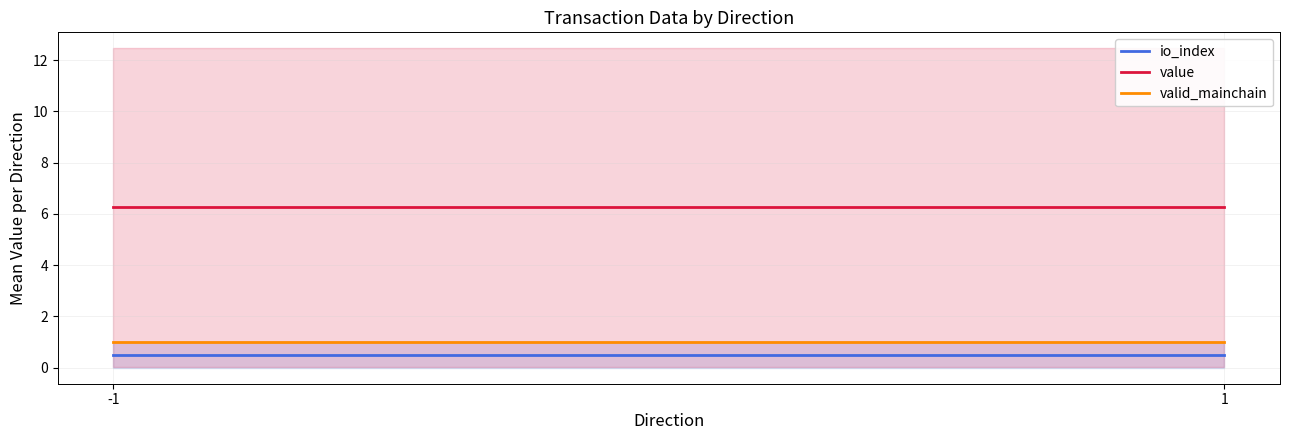

Does the chart have visible grid lines?

Yes